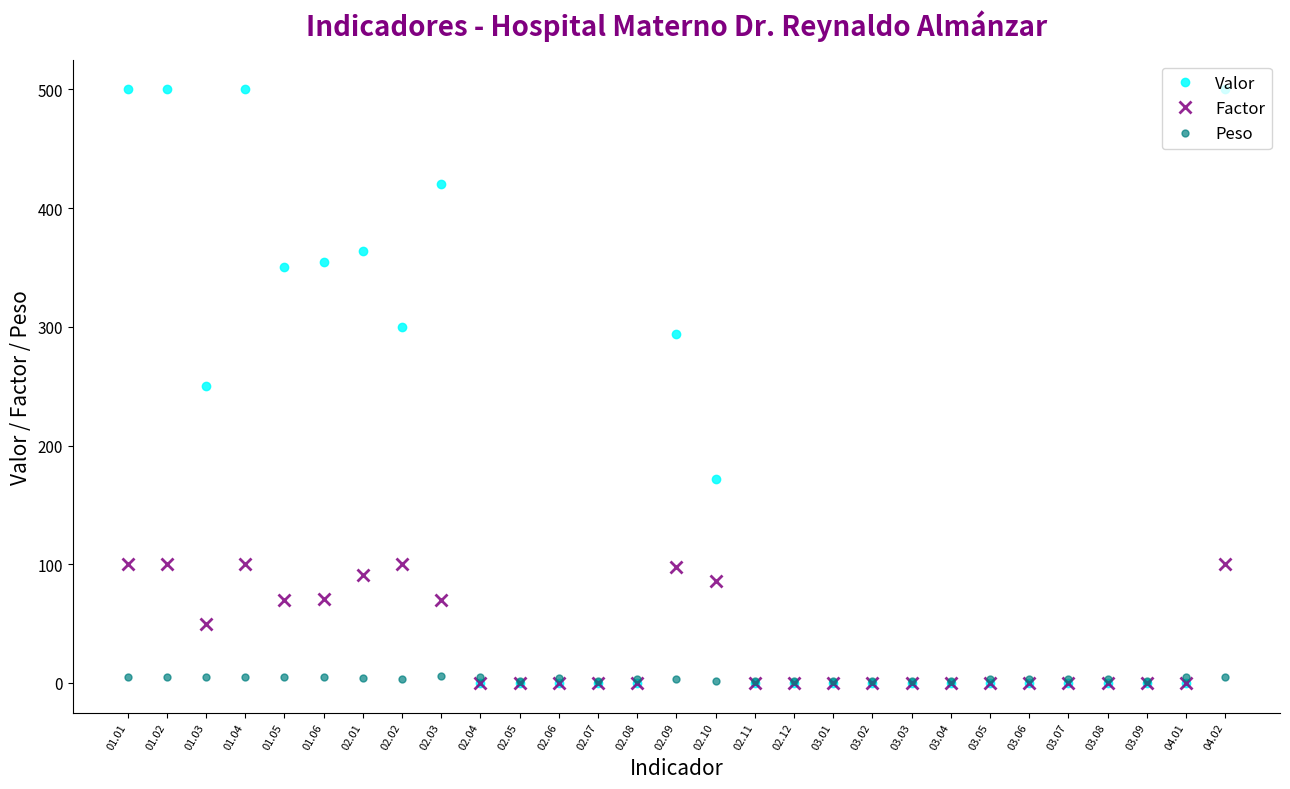

Between 03.08 and 04.02, which series saw the biggest shift?

Valor